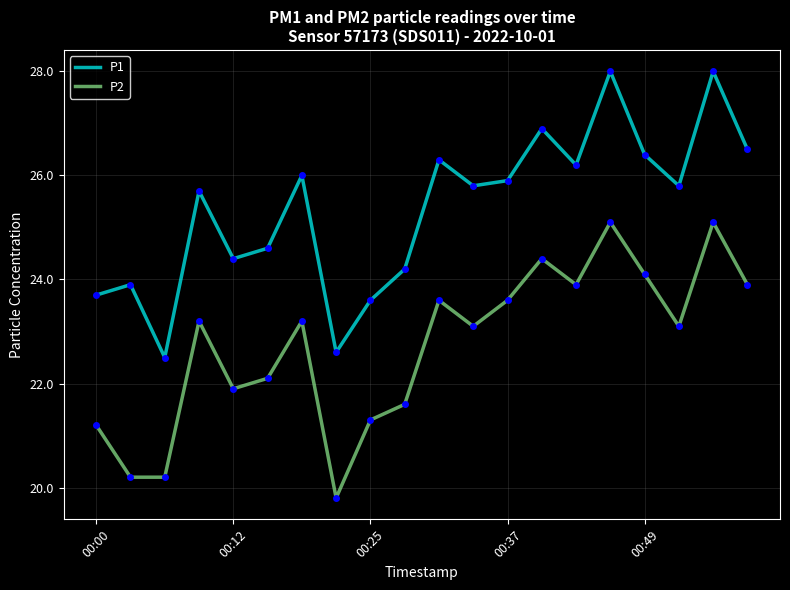

At how many categories does at least one series exceed 27?

2